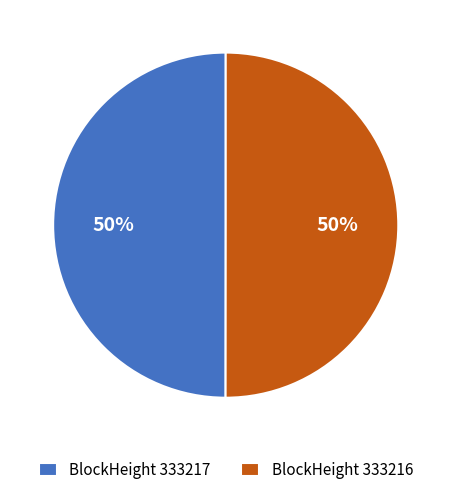

To the nearest percent, what is the average slice percentage?

50%